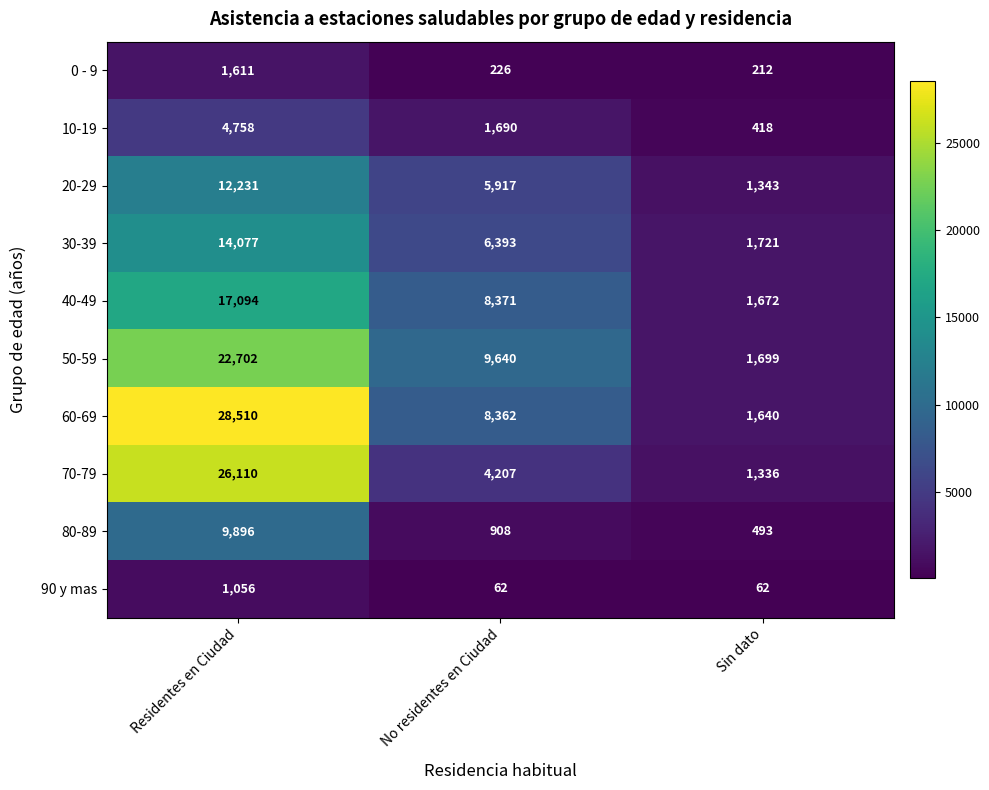

True or false: 90 y mas has a value of 41 at No residentes en Ciudad.

False